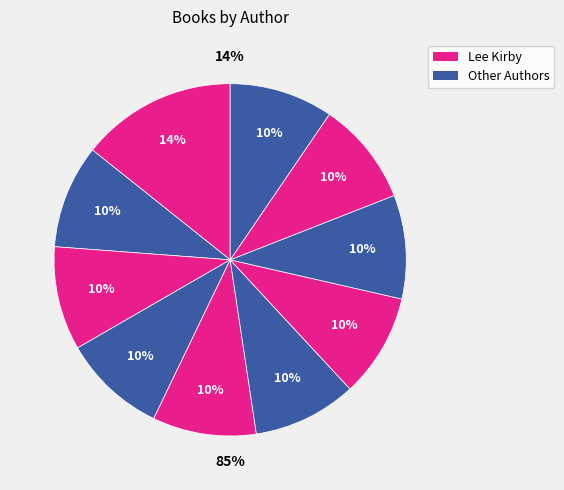

How many segments does this pie chart have?

10